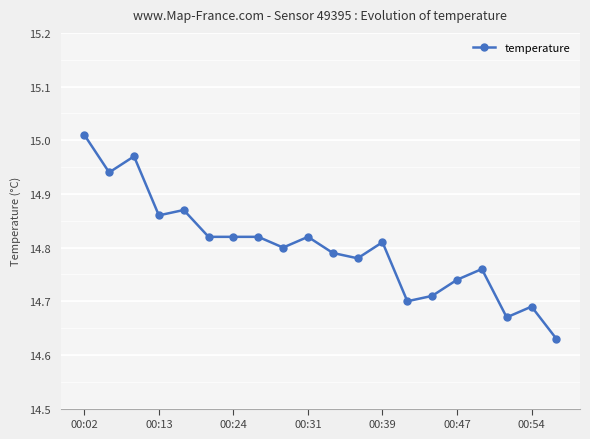

Count the number of categories in the chart.

20